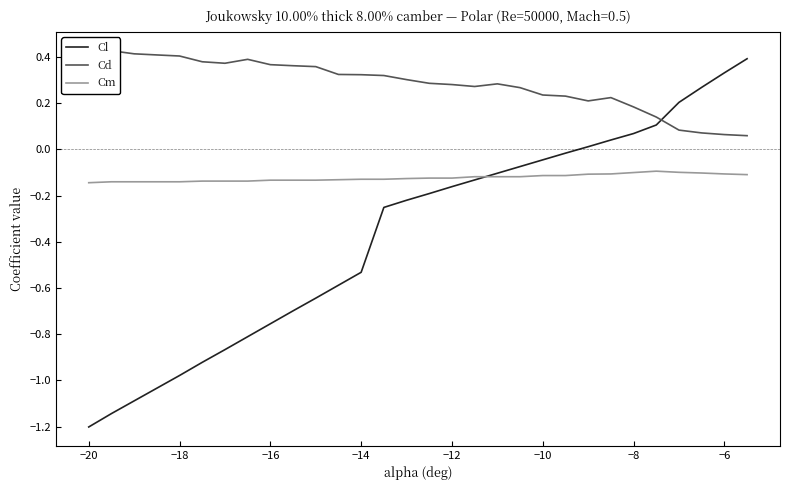

List the series in order of their overall mean, highest first.

Cd, Cm, Cl